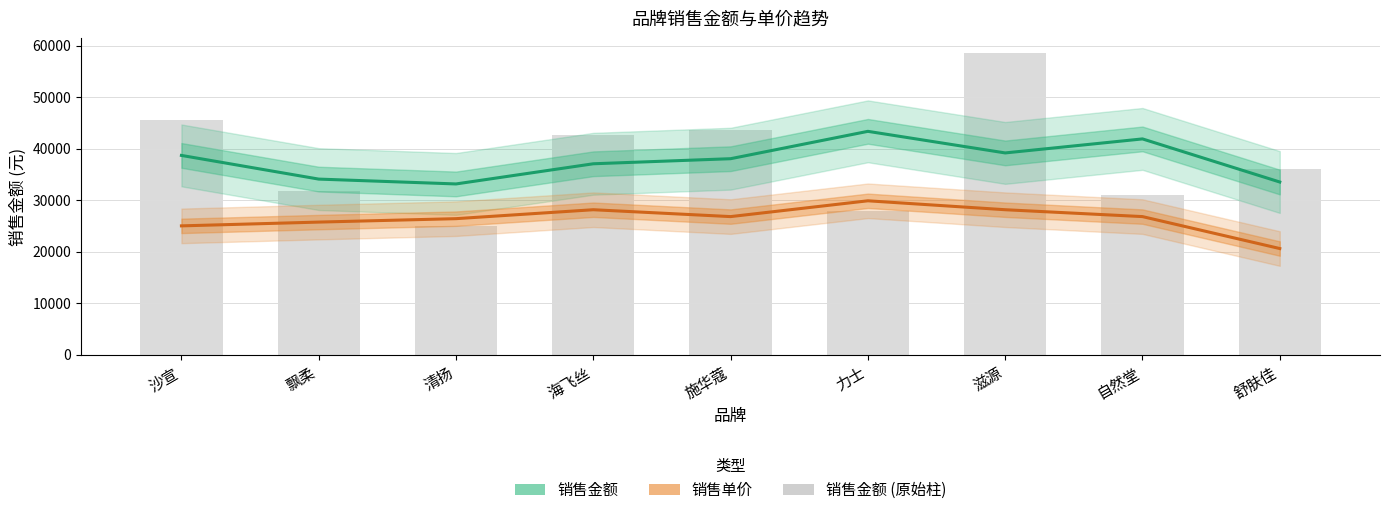

Which has a higher value, 滋源 or 海飞丝?

滋源